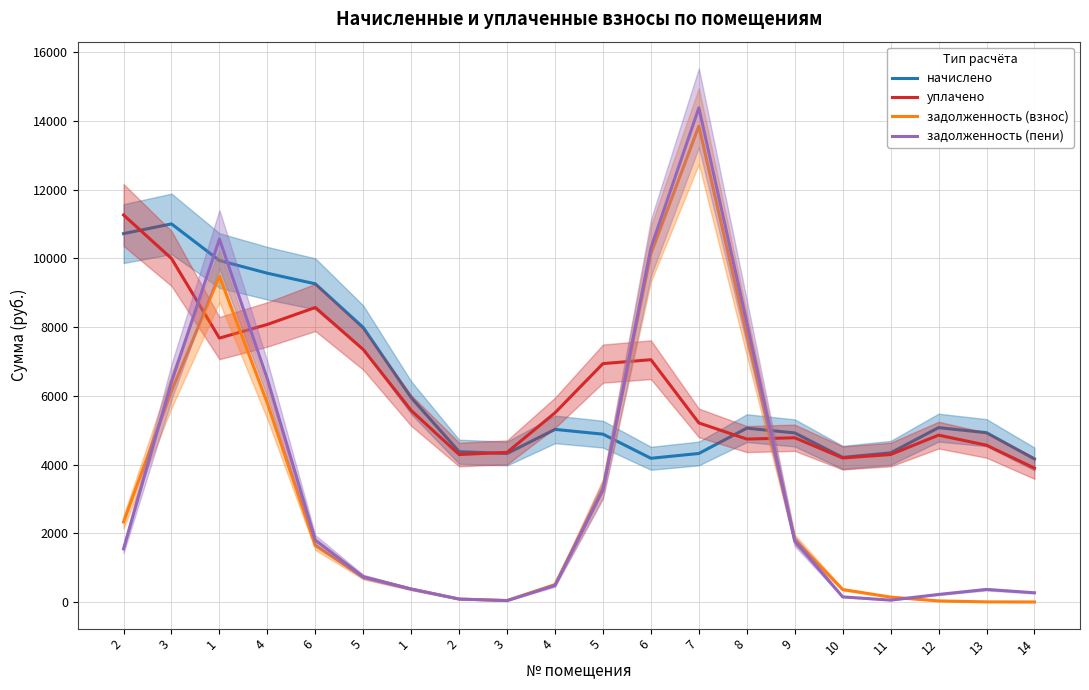

How many times do задолженность (взнос) and начислено cross each other?

2